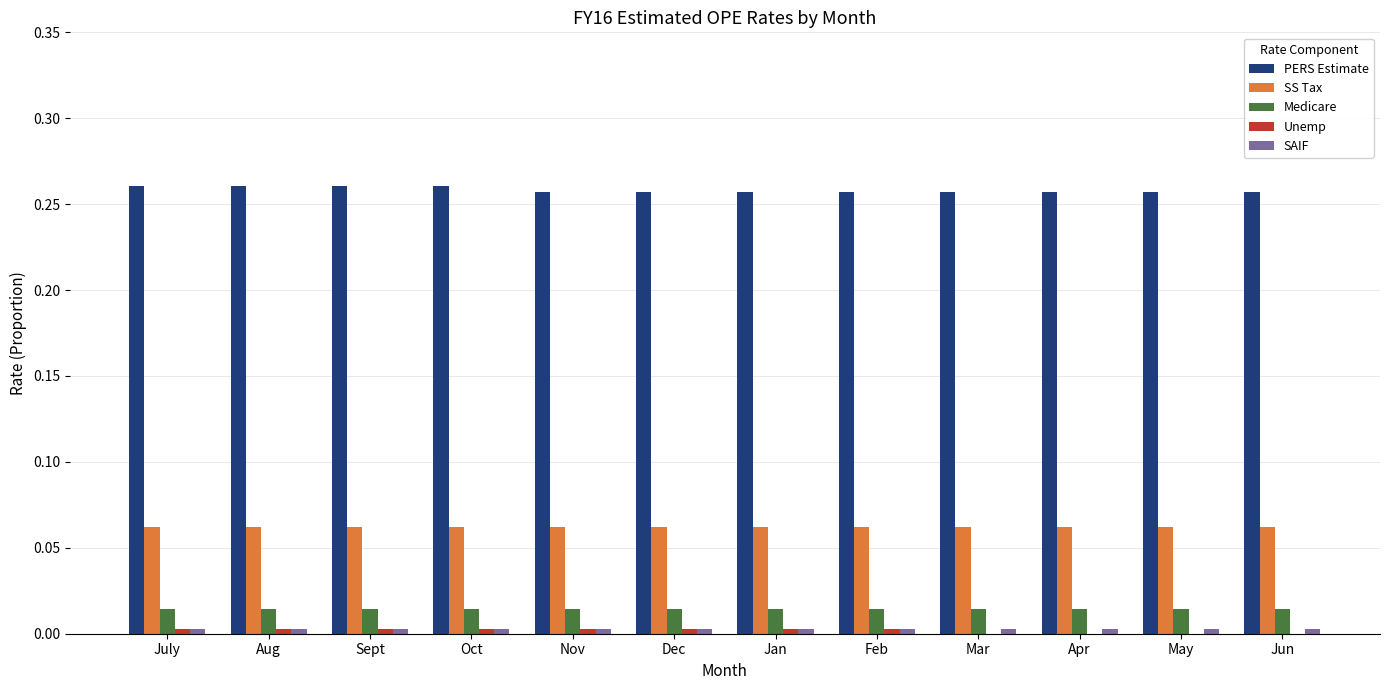

Which series has the largest total across all categories?

PERS Estimate